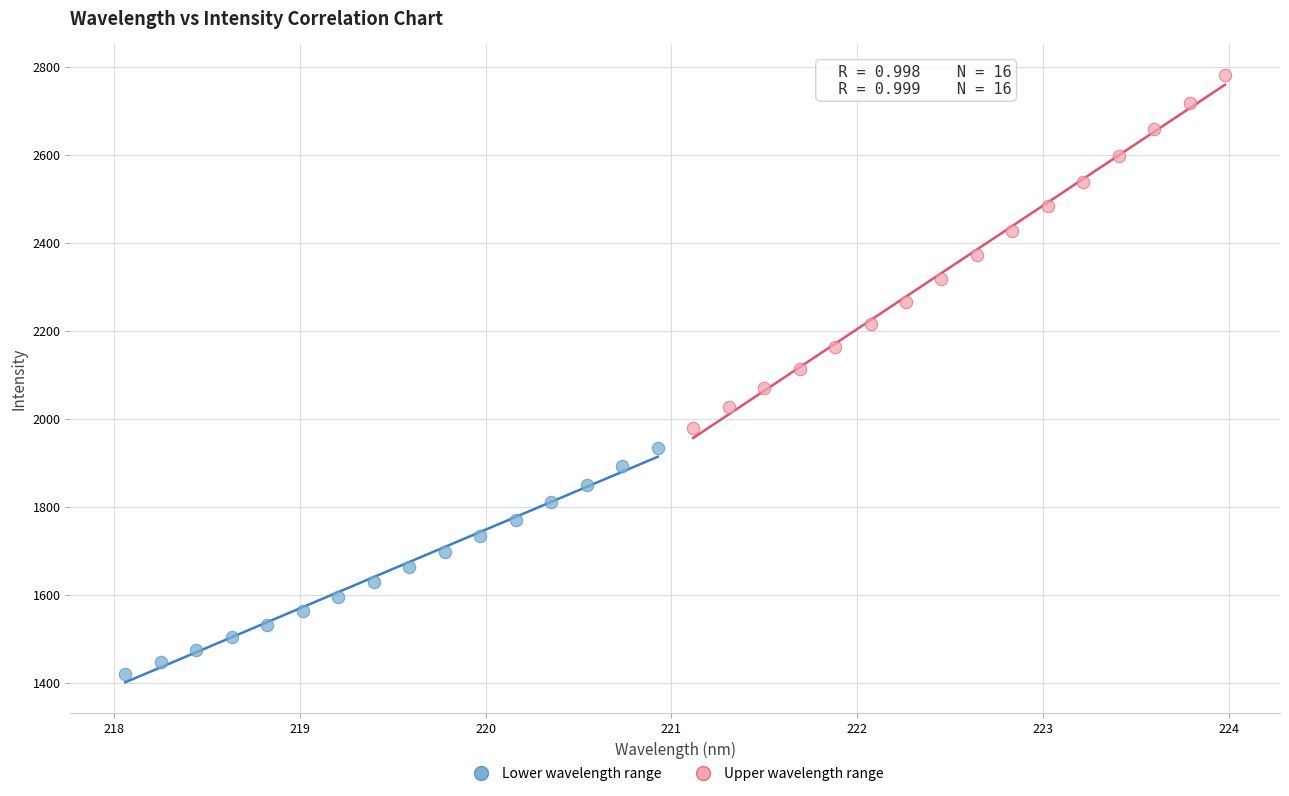

What are all the series names shown in the legend?

Lower wavelength range, Upper wavelength range